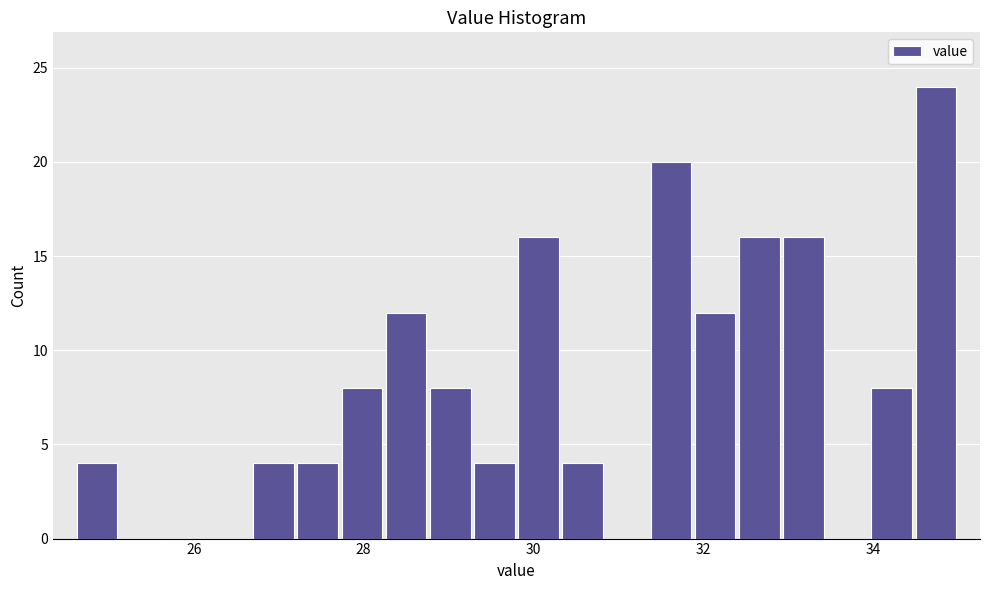

Read against the x-axis, roughly where is the centre of the tallest bar?

34.8